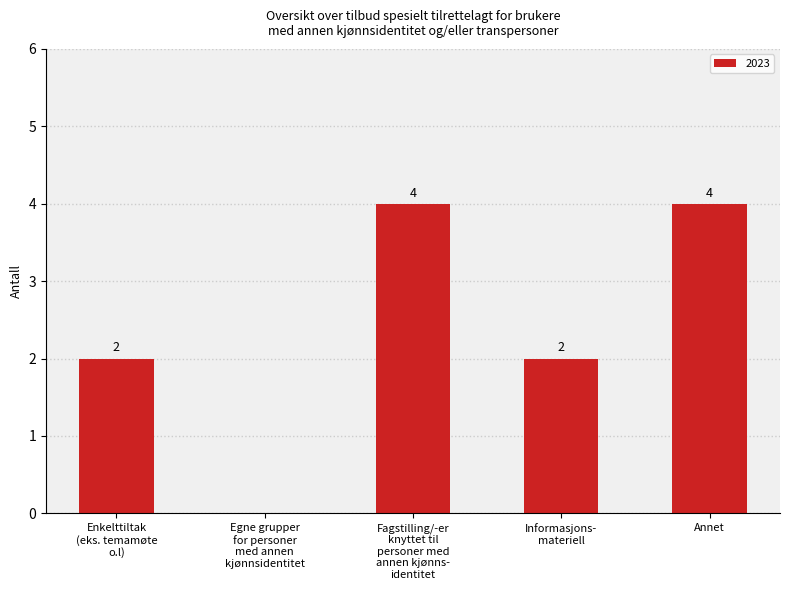

The value at Annet is 1. True or false?

False